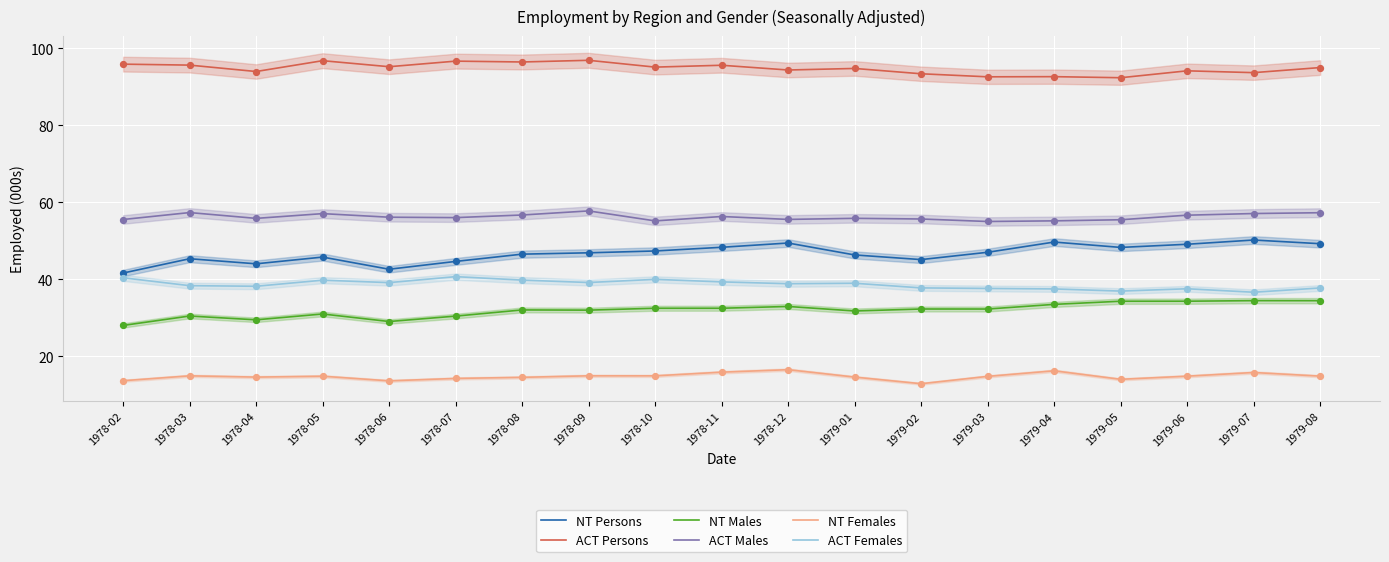

Is the value of ACT Persons at 1979-08 greater than the value of ACT Females at 1978-04?

Yes